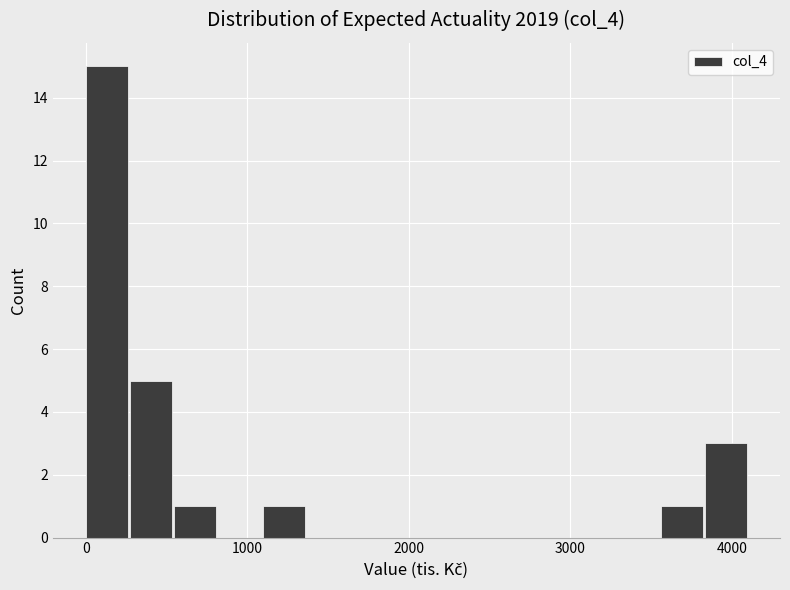

Read against the x-axis, roughly where is the centre of the tallest bar?

100